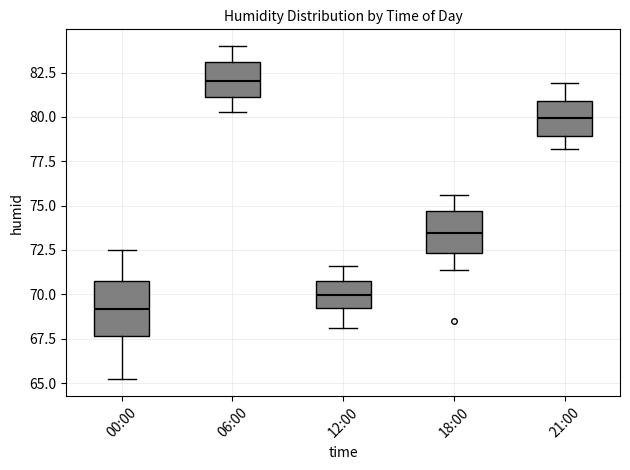

Reading left to right, read every box against the y-axis: the position of its median line, the range the box covers, and the ends of its whiskers. The values are not printed on the chart, so give them approximately, as read against the axis.

00:00: median 69.0, box 67.5 to 71.0, whiskers 65.0 to 72.5
06:00: median 82.0, box 81.0 to 83.0, whiskers 80.5 to 84.0
12:00: median 70.0, box 69.0 to 71.0, whiskers 68.0 to 71.5
18:00: median 73.5, box 72.5 to 74.5, whiskers 71.5 to 75.5
21:00: median 80.0, box 79.0 to 81.0, whiskers 78.0 to 82.0